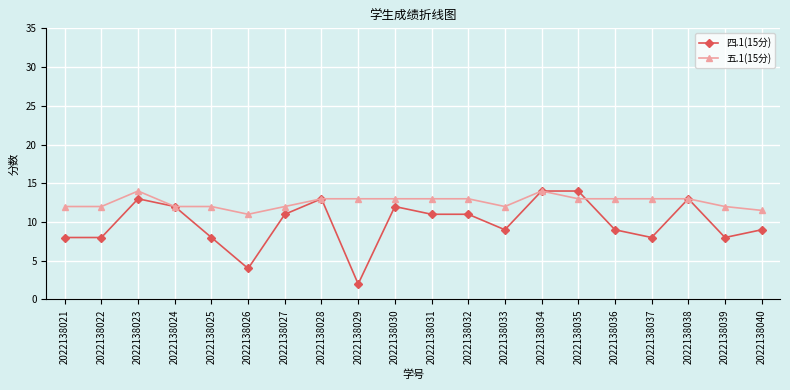

Which series changed the most between 2022138031 and 2022138035?

四.1(15分)